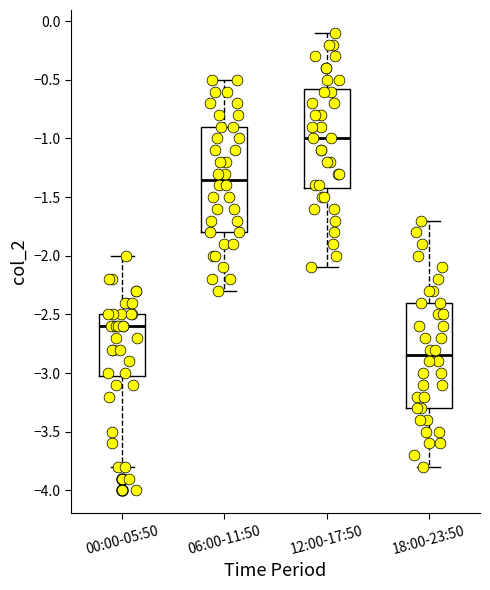

Reading left to right, read every box against the y-axis: the position of its median line, the range the box covers, and the ends of its whiskers. The values are not printed on the chart, so give them approximately, as read against the axis.

00:00-05:50: median -2.60, box -3.00 to -2.50, whiskers -3.80 to -2.00
06:00-11:50: median -1.35, box -1.80 to -0.90, whiskers -2.30 to -0.50
12:00-17:50: median -1.00, box -1.40 to -0.55, whiskers -2.10 to -0.10
18:00-23:50: median -2.85, box -3.30 to -2.40, whiskers -3.80 to -1.70